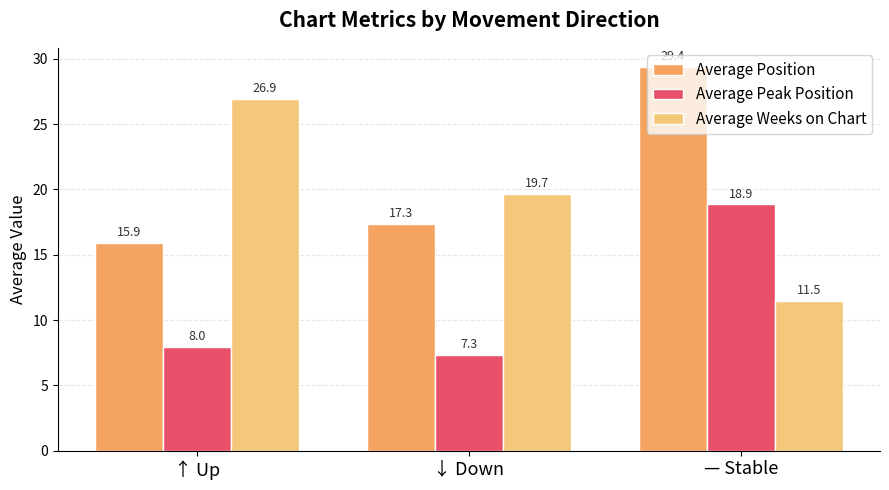

Which category has the lowest value across all series?

↓ Down